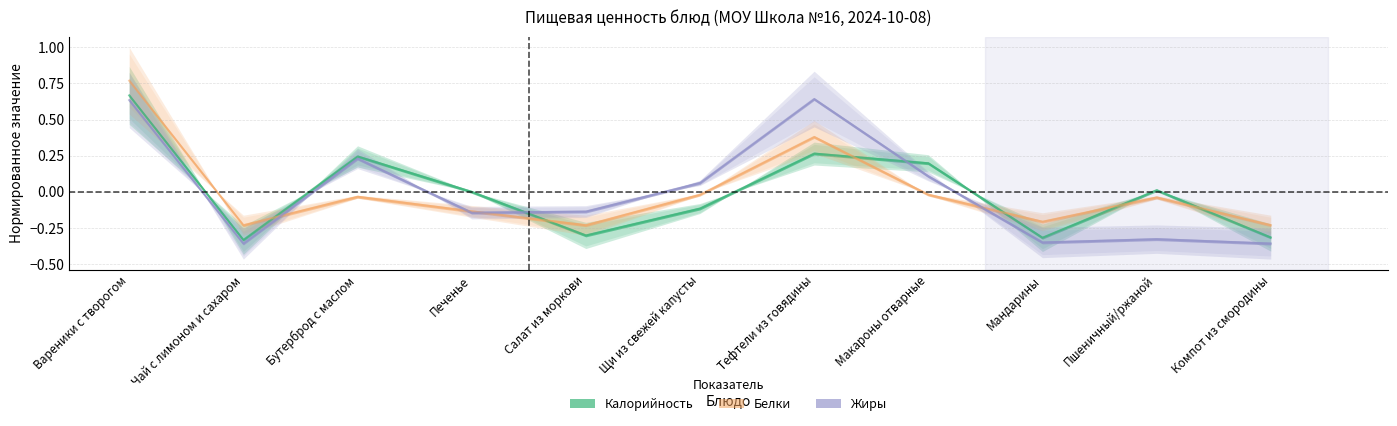

How many times do Калорийность and Белки cross each other?

6